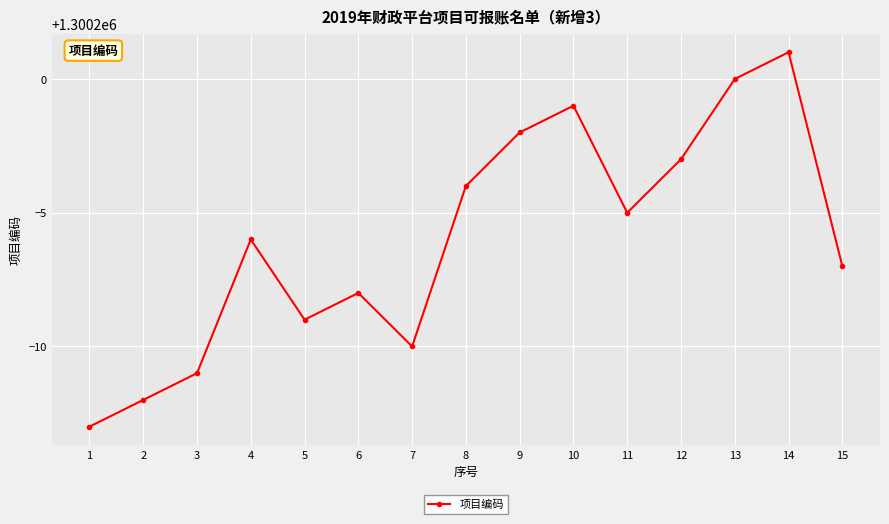

What is the difference between the second highest and minimum values?

13